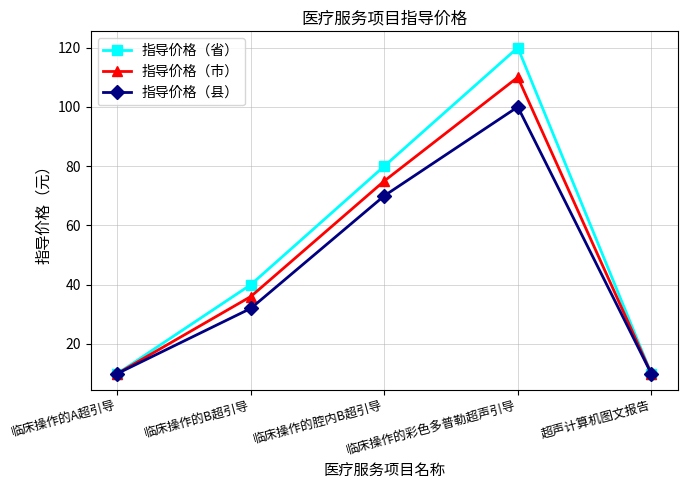

List the series in order of their overall mean, lowest first.

指导价格（县）, 指导价格（市）, 指导价格（省）